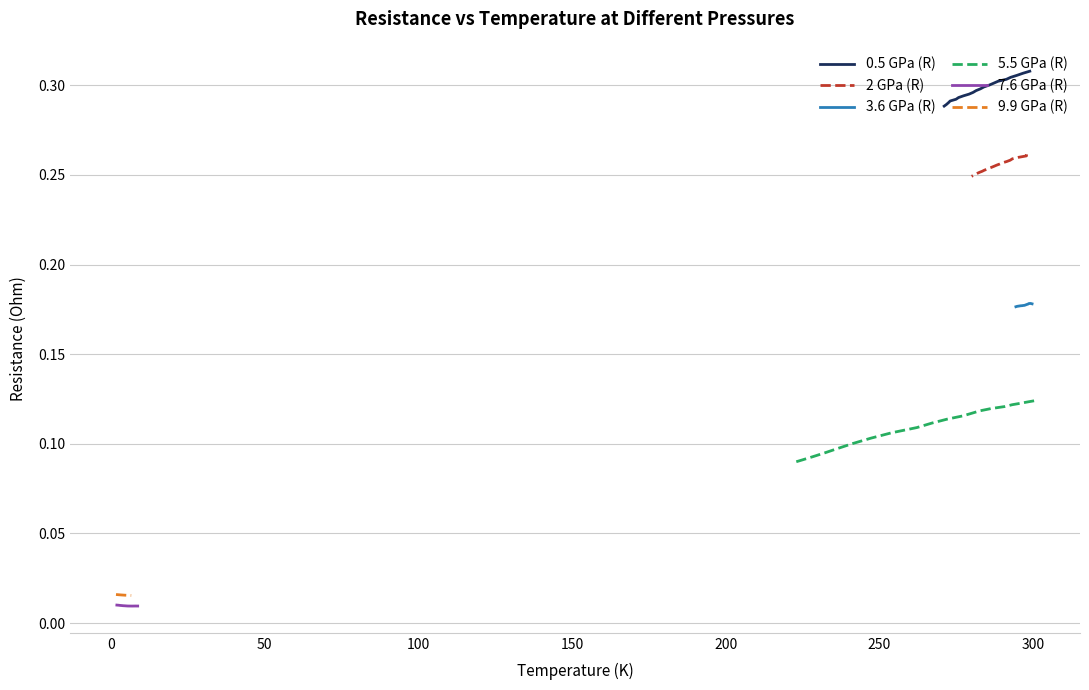

What is the sum of all 0.5 GPa (R) values?

6.0